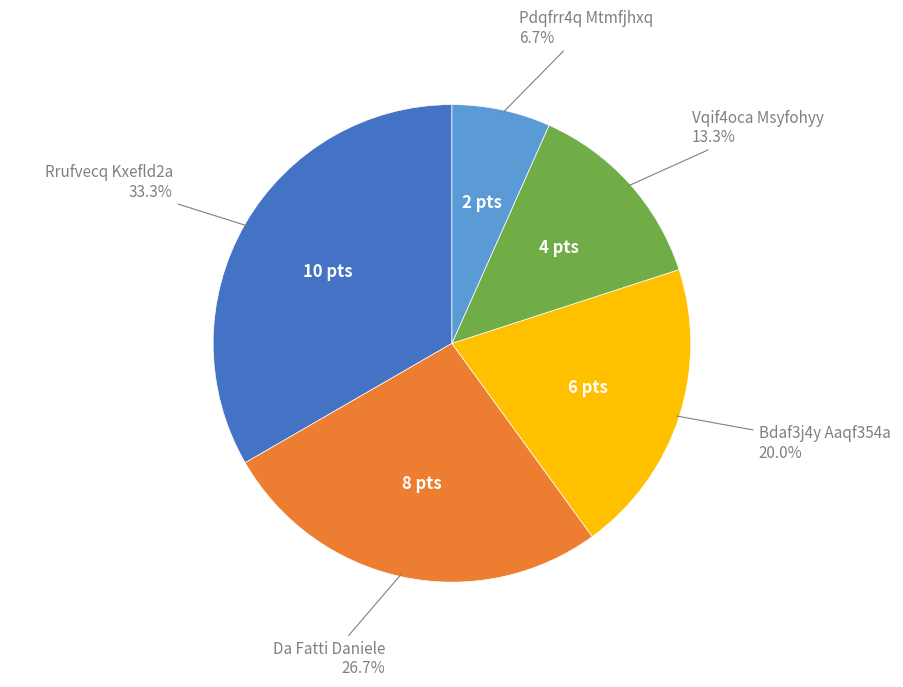

Is there any slice that represents more than half of the pie?

No